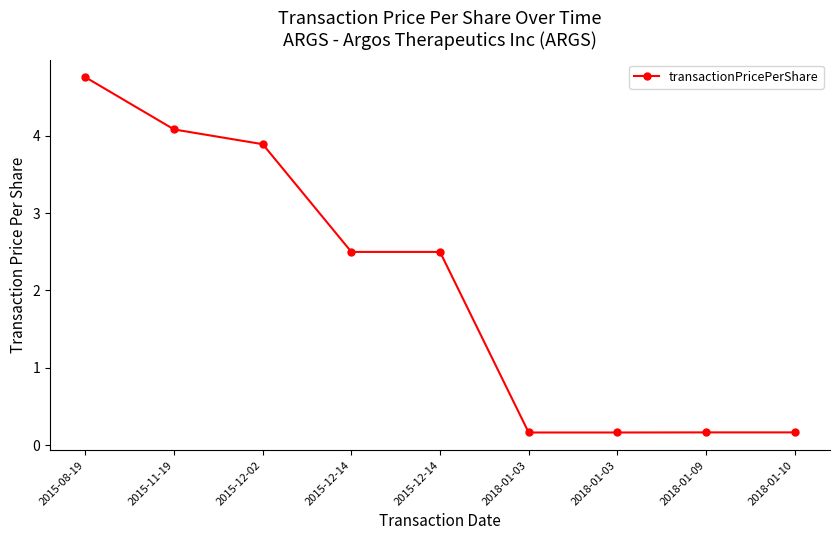

Does the chart have visible grid lines?

No